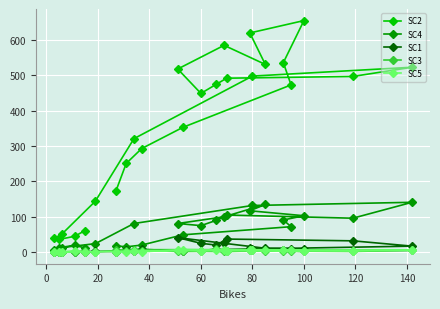

How many data points in SC2 are above 473?

11